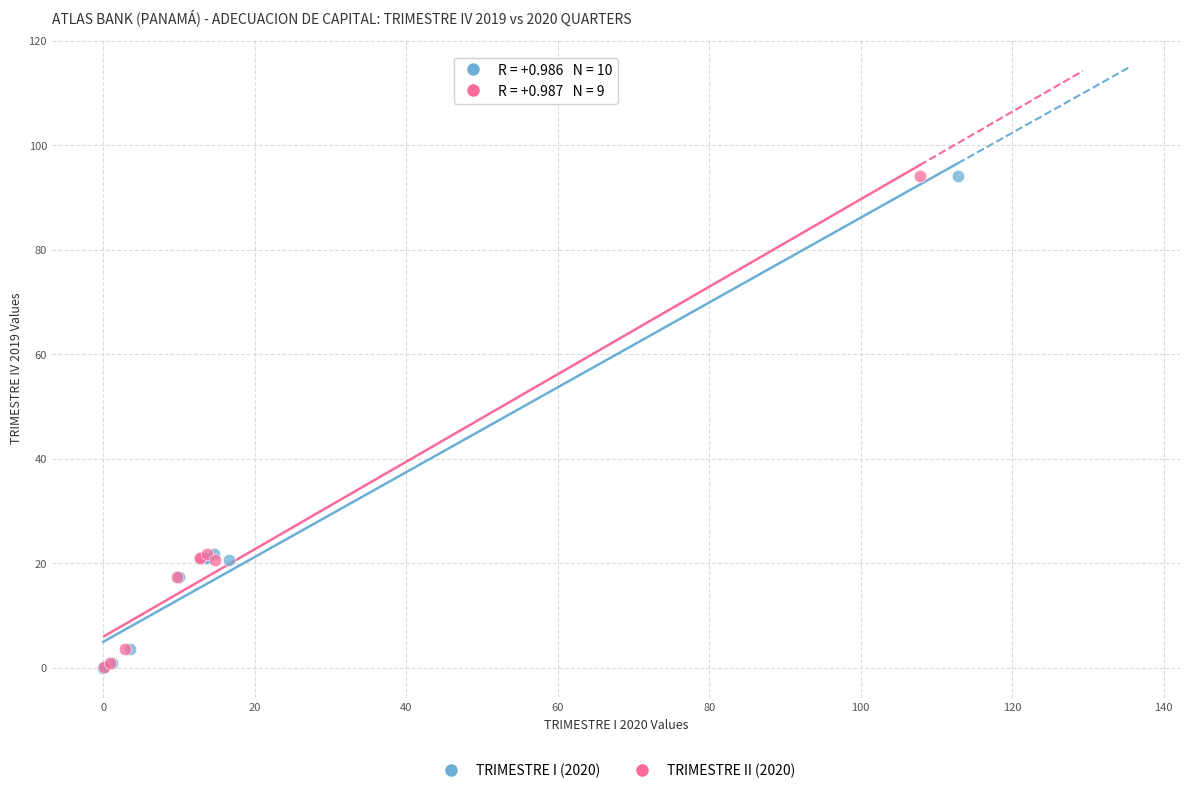

What are all the series names shown in the legend?

TRIMESTRE I (2020), TRIMESTRE II (2020)